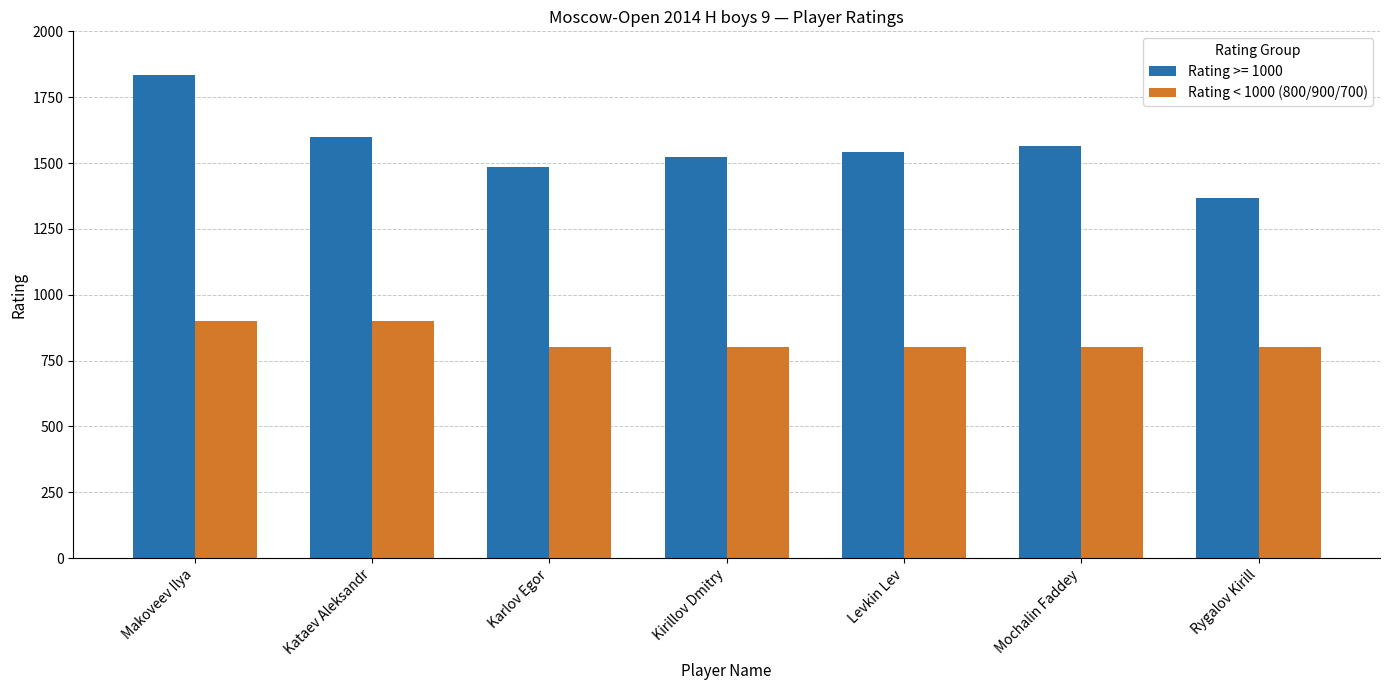

Reading right to left, what are all the values shown in this chart?

Rating >= 1000: Rygalov Kirill=1367	Mochalin Faddey=1565	Levkin Lev=1543	Kirillov Dmitry=1522	Karlov Egor=1485	Kataev Aleksandr=1597	Makoveev Ilya=1836
Rating < 1000 (800/900/700): Rygalov Kirill=800	Mochalin Faddey=800	Levkin Lev=800	Kirillov Dmitry=800	Karlov Egor=800	Kataev Aleksandr=900	Makoveev Ilya=900